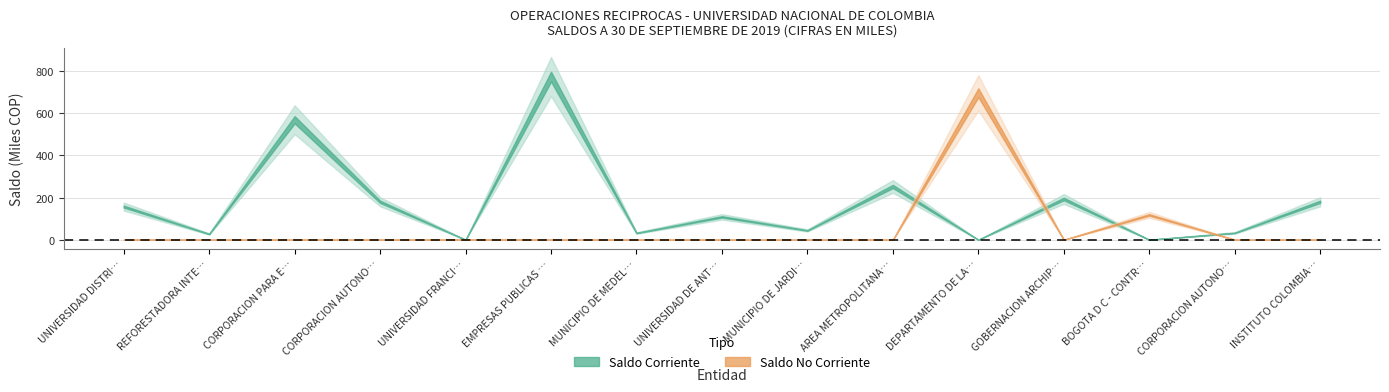

Reading left to right, transcribe all the data shown in this chart.

Saldo Corriente: UNIVERSIDAD DISTRITAL FRANCISCO JOSE DE CALDAS=157239966	REFORESTADORA INTEGRAL DE ANTIOQUIA S A=27305850	CORPORACION PARA EL DESARROLLO SOSTENIBLE=568874946	CORPORACION AUTONOMA REGIONAL DEL VALLE=180000000	UNIVERSIDAD FRANCISCO DE PAULA SANTANDER=0	EMPRESAS PUBLICAS DE MEDELLIN E.S.P.=773364407	MUNICIPIO DE MEDELLIN=32000000	UNIVERSIDAD DE ANTIOQUIA=108471190	MUNICIPIO DE JARDIN=44110229	AREA METROPOLITANA DEL VALLE DE ABURRA=252599235	DEPARTAMENTO DE LA GUAJIRA=0	GOBERNACION ARCHIPIELAGO DE SAN ANDRES=193340000	BOGOTA D C - CONTRALORIA DE BOGOTA D C=0	CORPORACION AUTONOMA REGIONAL DE CUNDINAMARCA=32439261	INSTITUTO COLOMBIANO DE BIENESTAR FAMILIAR=180000000
Saldo No Corriente: UNIVERSIDAD DISTRITAL FRANCISCO JOSE DE CALDAS=0	REFORESTADORA INTEGRAL DE ANTIOQUIA S A=0	CORPORACION PARA EL DESARROLLO SOSTENIBLE=0	CORPORACION AUTONOMA REGIONAL DEL VALLE=0	UNIVERSIDAD FRANCISCO DE PAULA SANTANDER=233003	EMPRESAS PUBLICAS DE MEDELLIN E.S.P.=0	MUNICIPIO DE MEDELLIN=0	UNIVERSIDAD DE ANTIOQUIA=0	MUNICIPIO DE JARDIN=0	AREA METROPOLITANA DEL VALLE DE ABURRA=0	DEPARTAMENTO DE LA GUAJIRA=696825066	GOBERNACION ARCHIPIELAGO DE SAN ANDRES=0	BOGOTA D C - CONTRALORIA DE BOGOTA D C=117723750	CORPORACION AUTONOMA REGIONAL DE CUNDINAMARCA=0	INSTITUTO COLOMBIANO DE BIENESTAR FAMILIAR=0